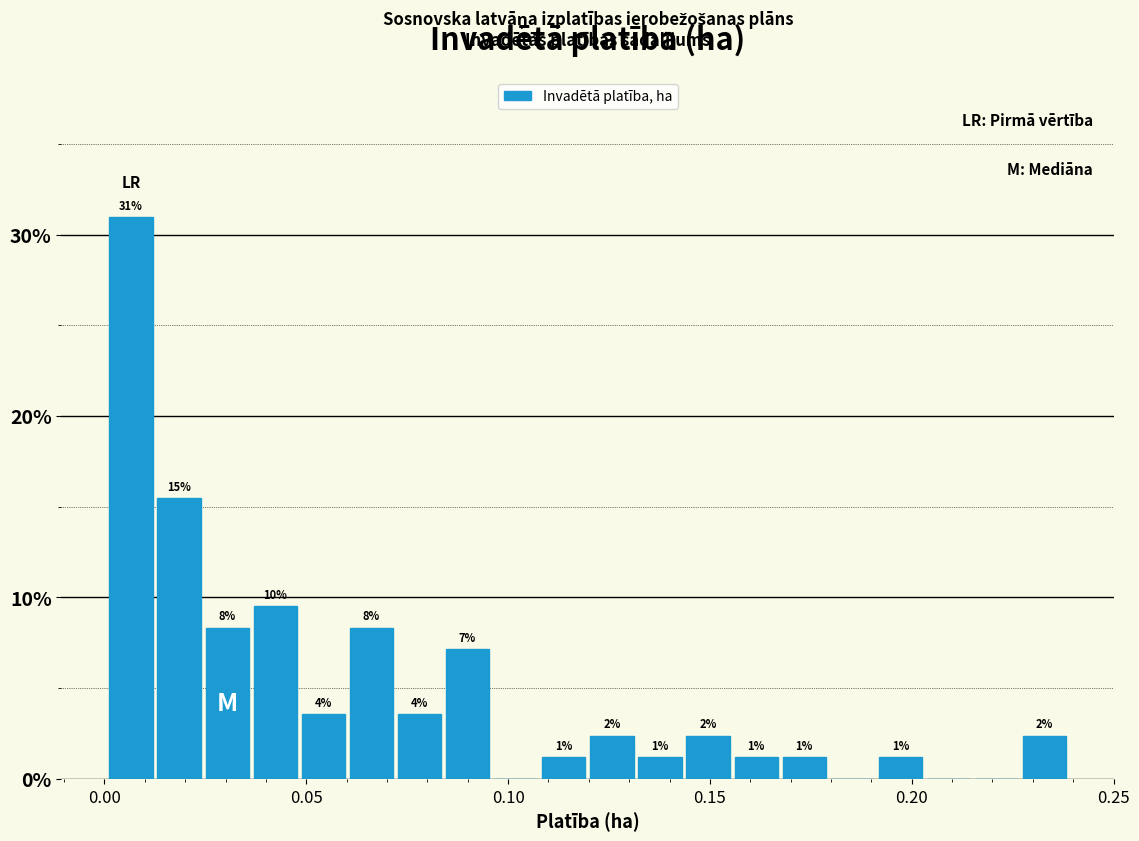

Read against the x-axis, roughly where is the centre of the tallest bar?

0.005